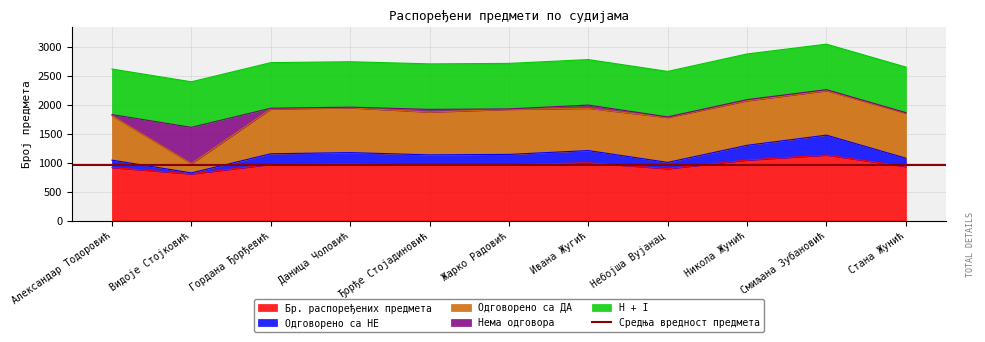

At which label does H + I reach its peak?

Никола Жунић